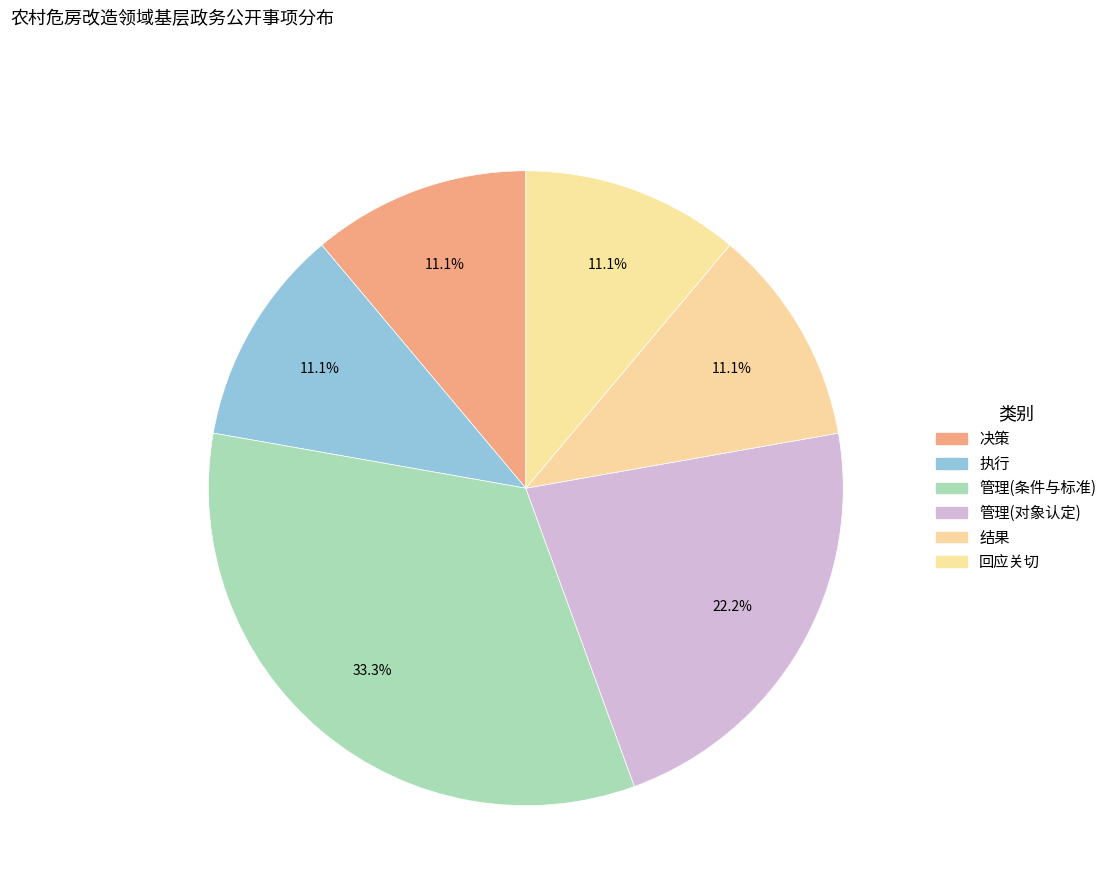

How many segments does this pie chart have?

6